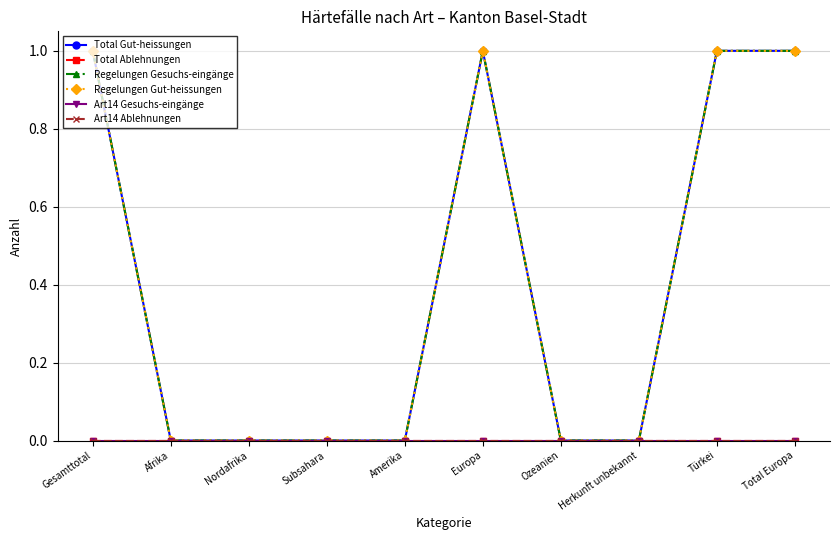

Does the chart have visible grid lines?

Yes